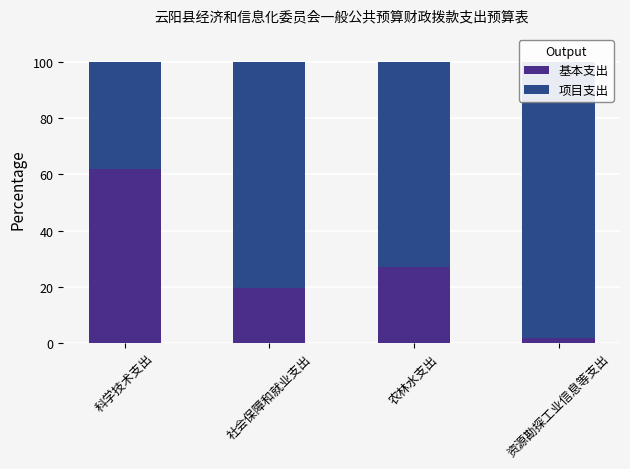

Which has a higher value, 科学技术支出 or 社会保障和就业支出?

科学技术支出